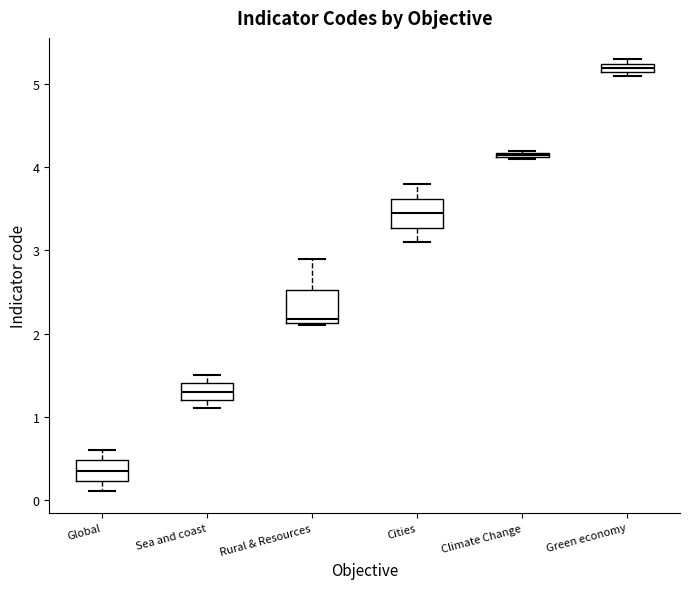

Where is the upper edge of the box for Rural & Resources on the y-axis? The values are not printed on the chart, so give them approximately, as read against the axis.

2.5